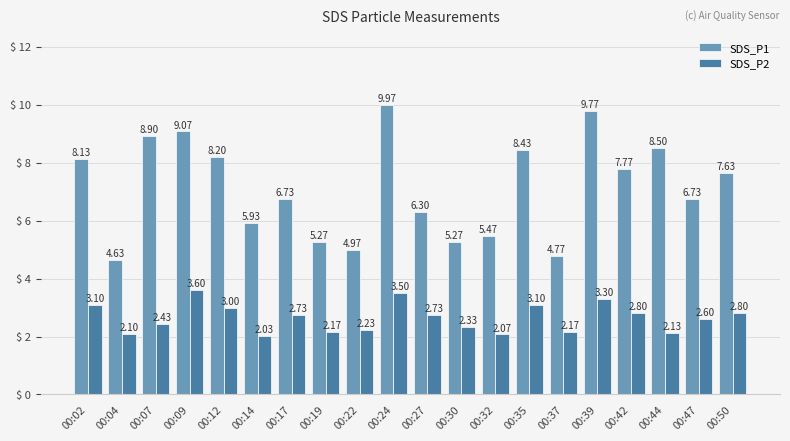

How many groups of bars are there?

20